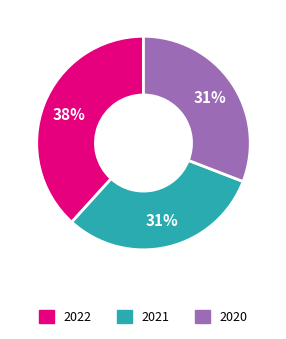

Is there any slice that represents more than half of the pie?

No